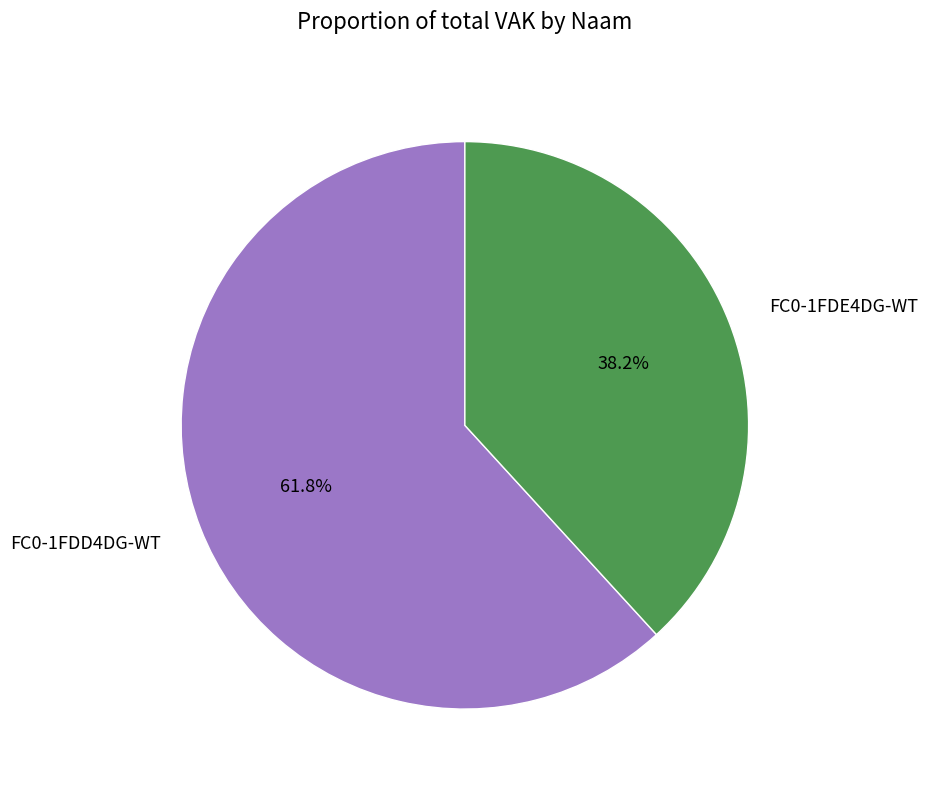

Approximately how many times larger is the value at FC0-1FDD4DG-WT compared to FC0-1FDE4DG-WT?

1.6